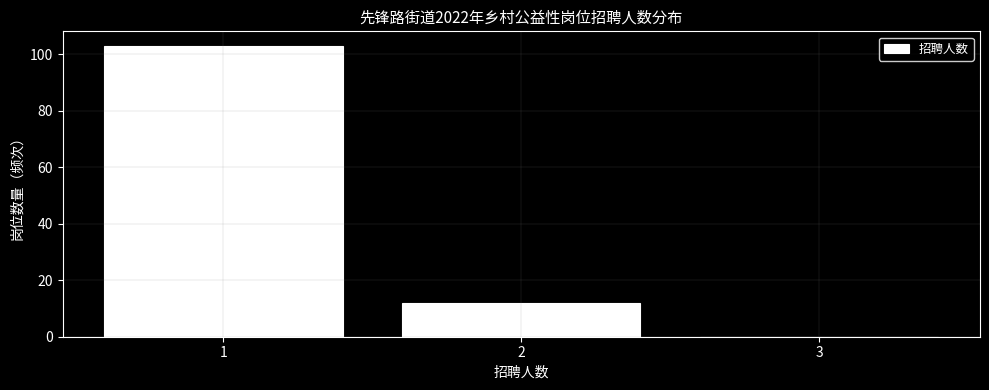

Reading left to right, transcribe this chart: for each bar, give the range it covers on the x-axis and its height. The values are not printed on the chart, so give them approximately, as read against the axis.

0.5 to 1.5: 104
1.5 to 2.5: 12
2.5 to 3.5: 0